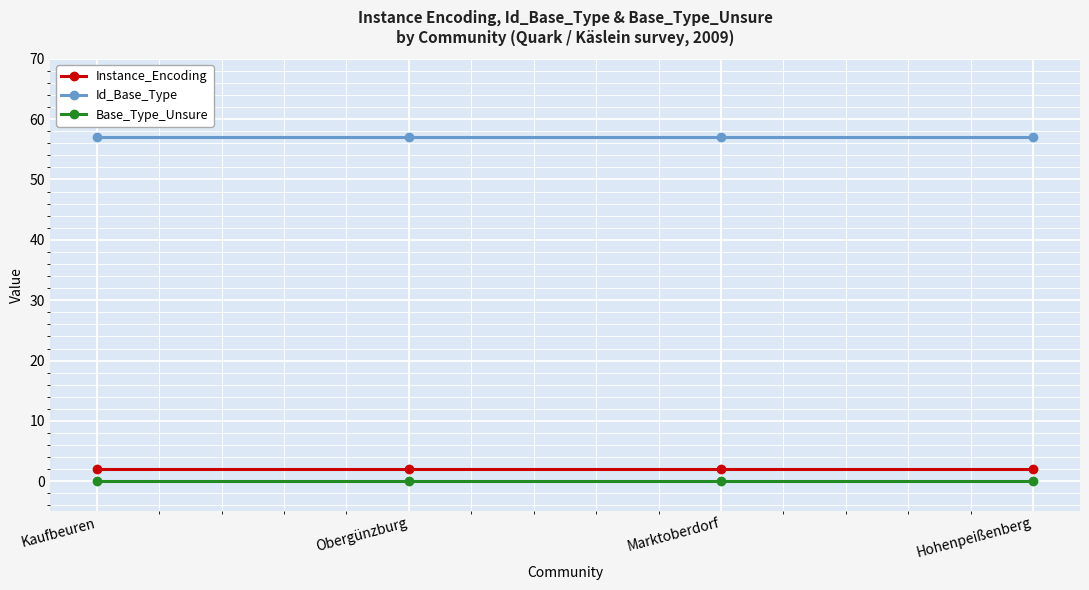

True or false: Id_Base_Type and Instance_Encoding cross at least once.

False